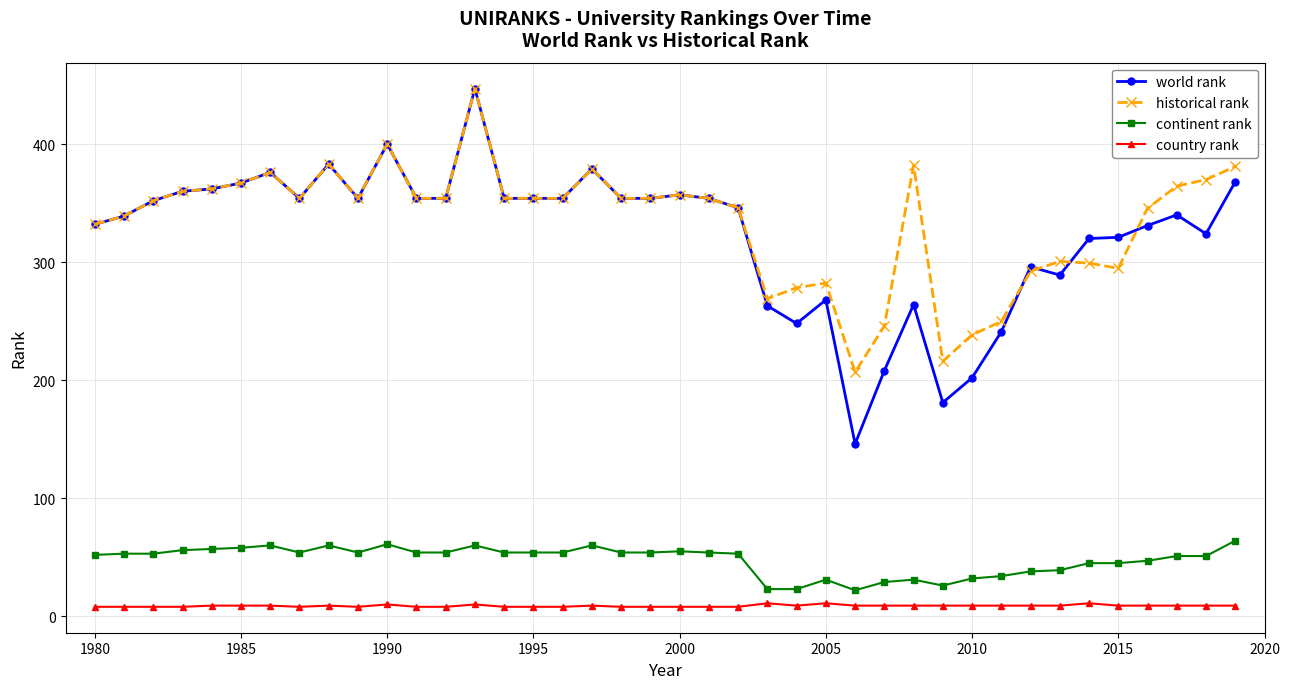

How many lines are shown in the chart?

4